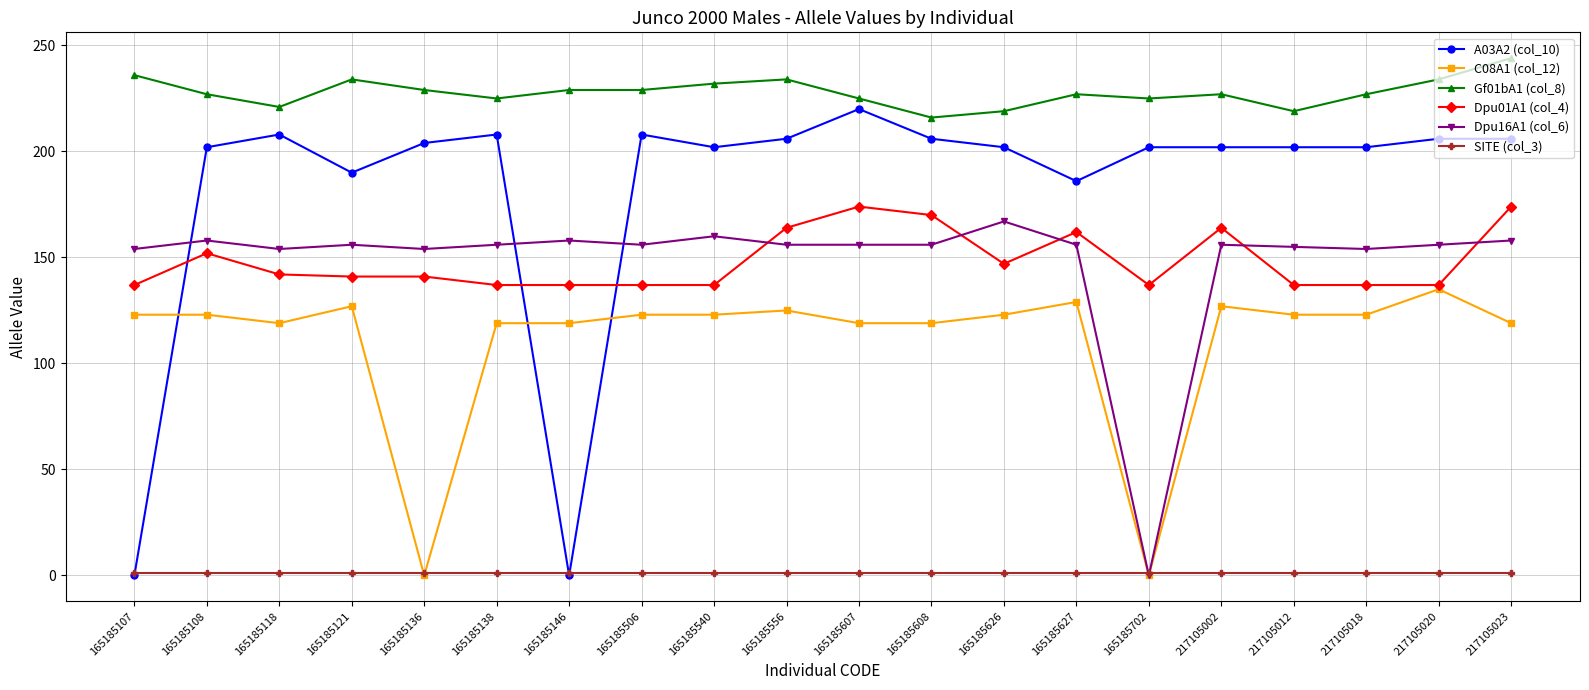

What is the greatest value displayed?

244